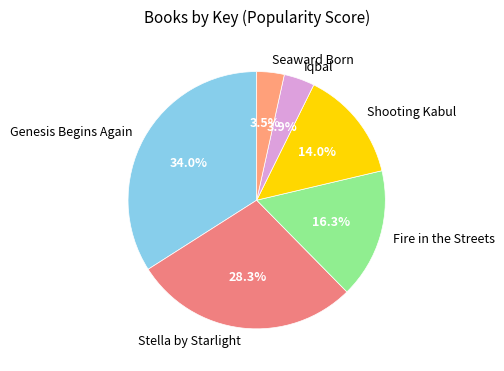

Does any single category account for the majority?

No